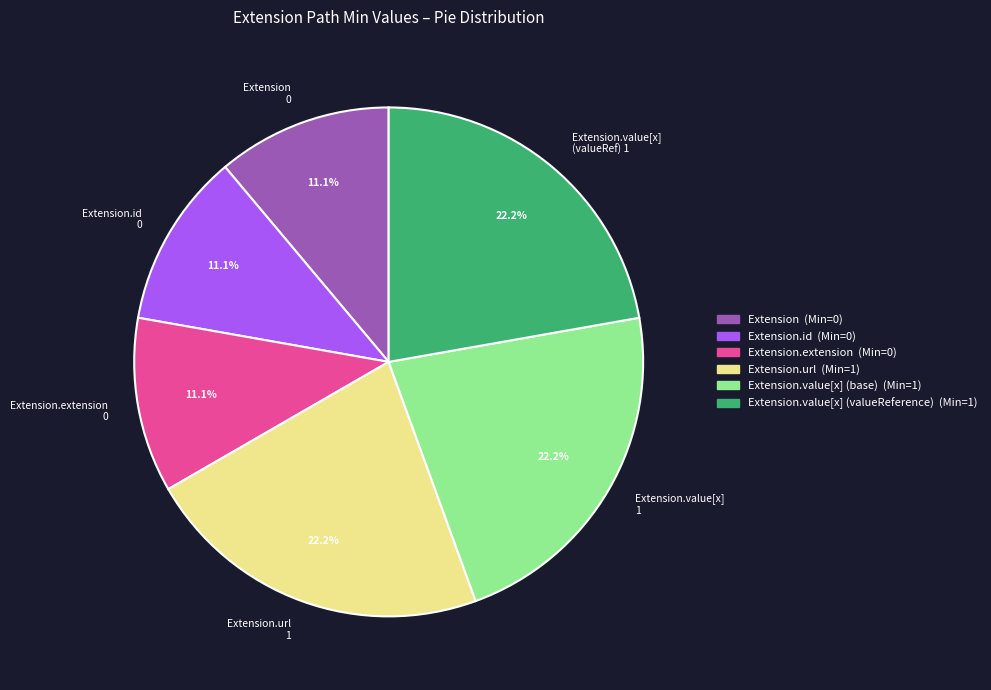

Is there any slice that represents more than half of the pie?

No